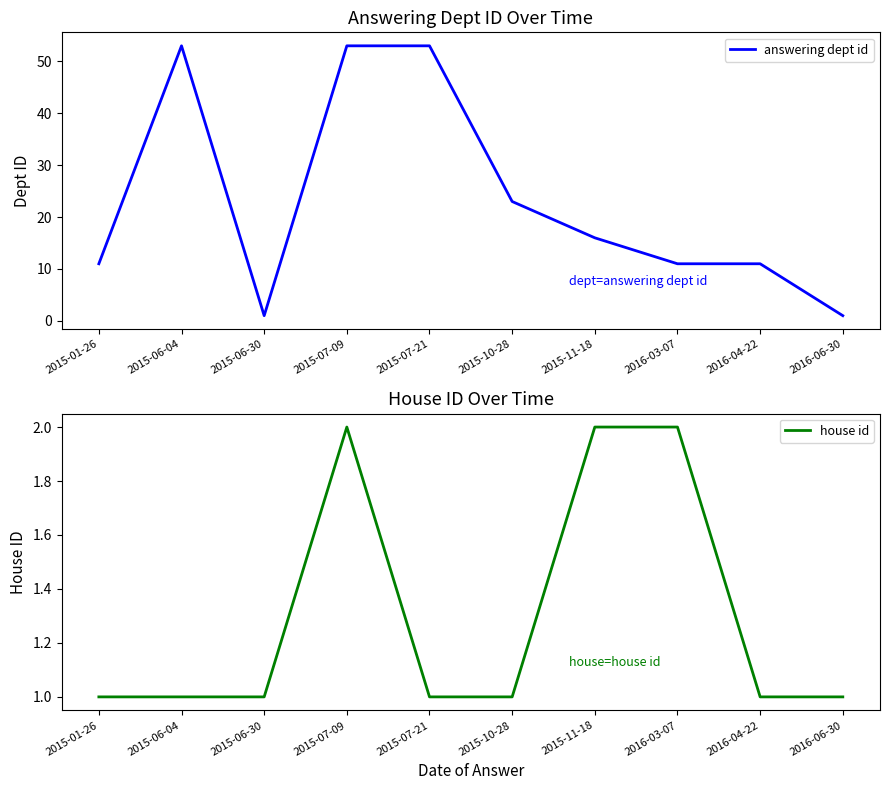

What are all the series names shown in the legend?

answering dept id, house id